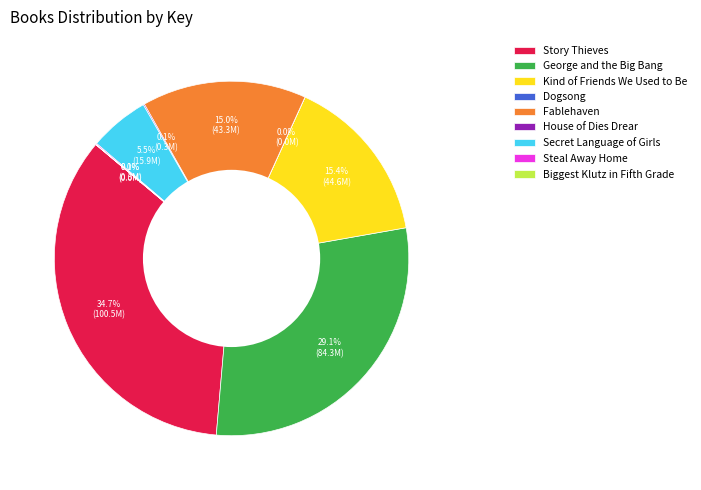

What is the ratio of the value at Secret Language of Girls to the value at Kind of Friends We Used to Be?

0.4